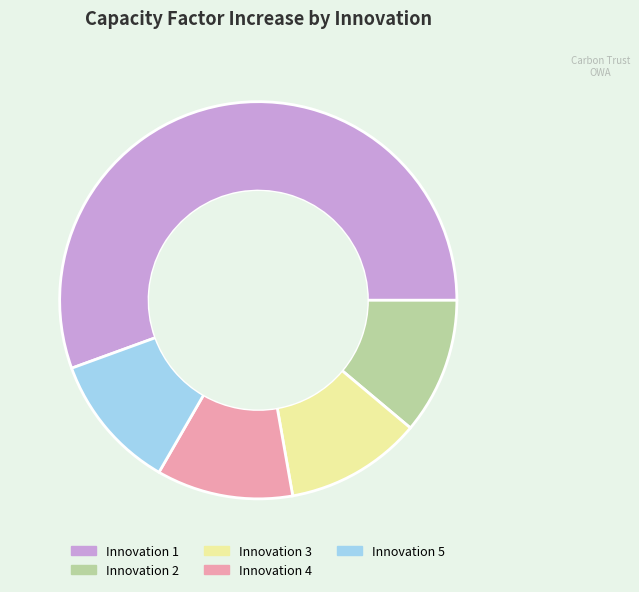

What is the largest slice in the pie chart?

Innovation 1